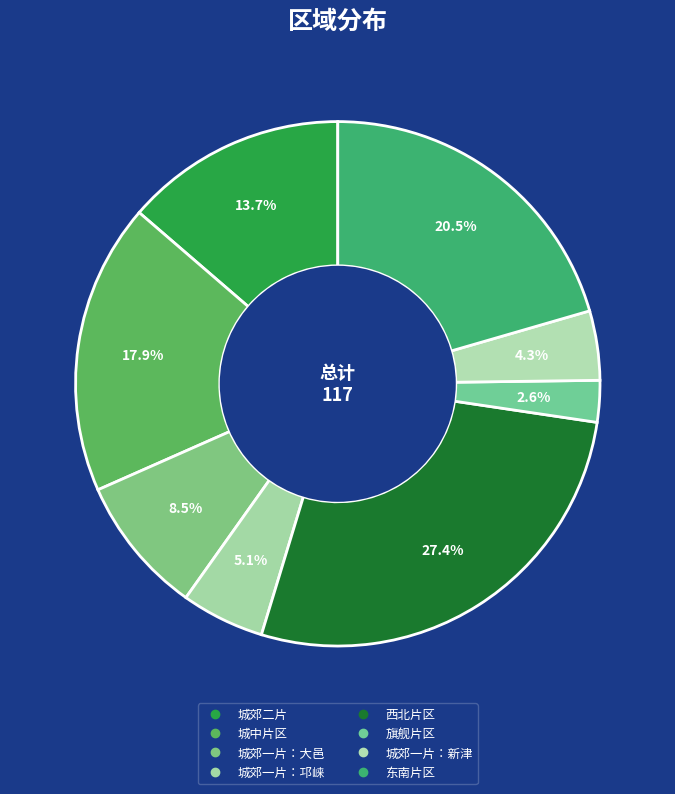

Does 城郊一片：邛崃 account for over 50% of the chart?

No